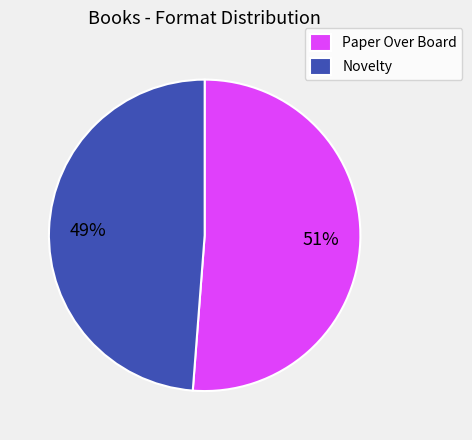

Rank the categories by value from highest to lowest.

Paper Over Board, Novelty